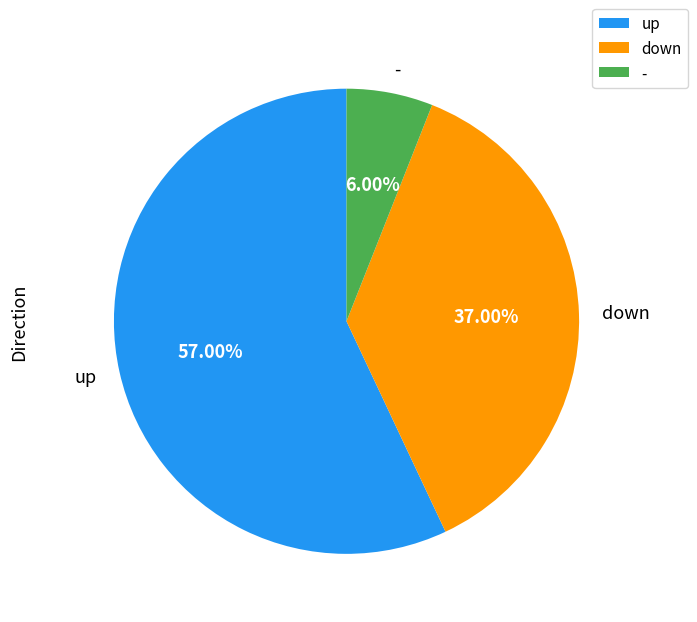

To the nearest percent, what portion does - represent?

6%